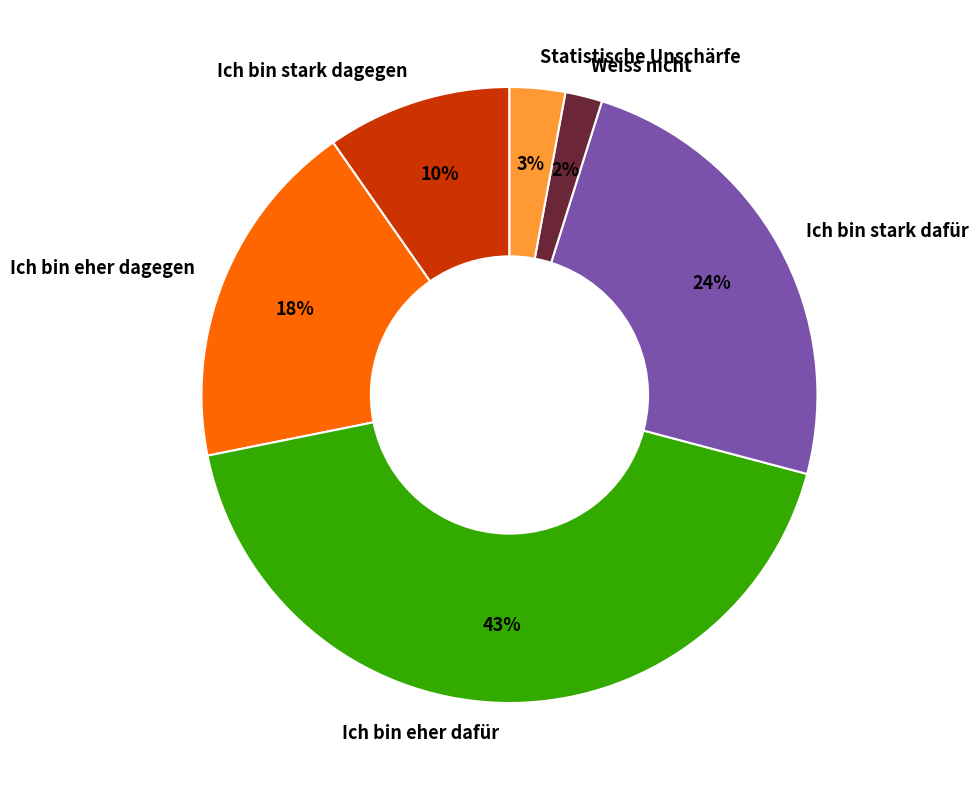

Which has a higher value, Ich bin stark dagegen or Ich bin eher dagegen?

Ich bin eher dagegen